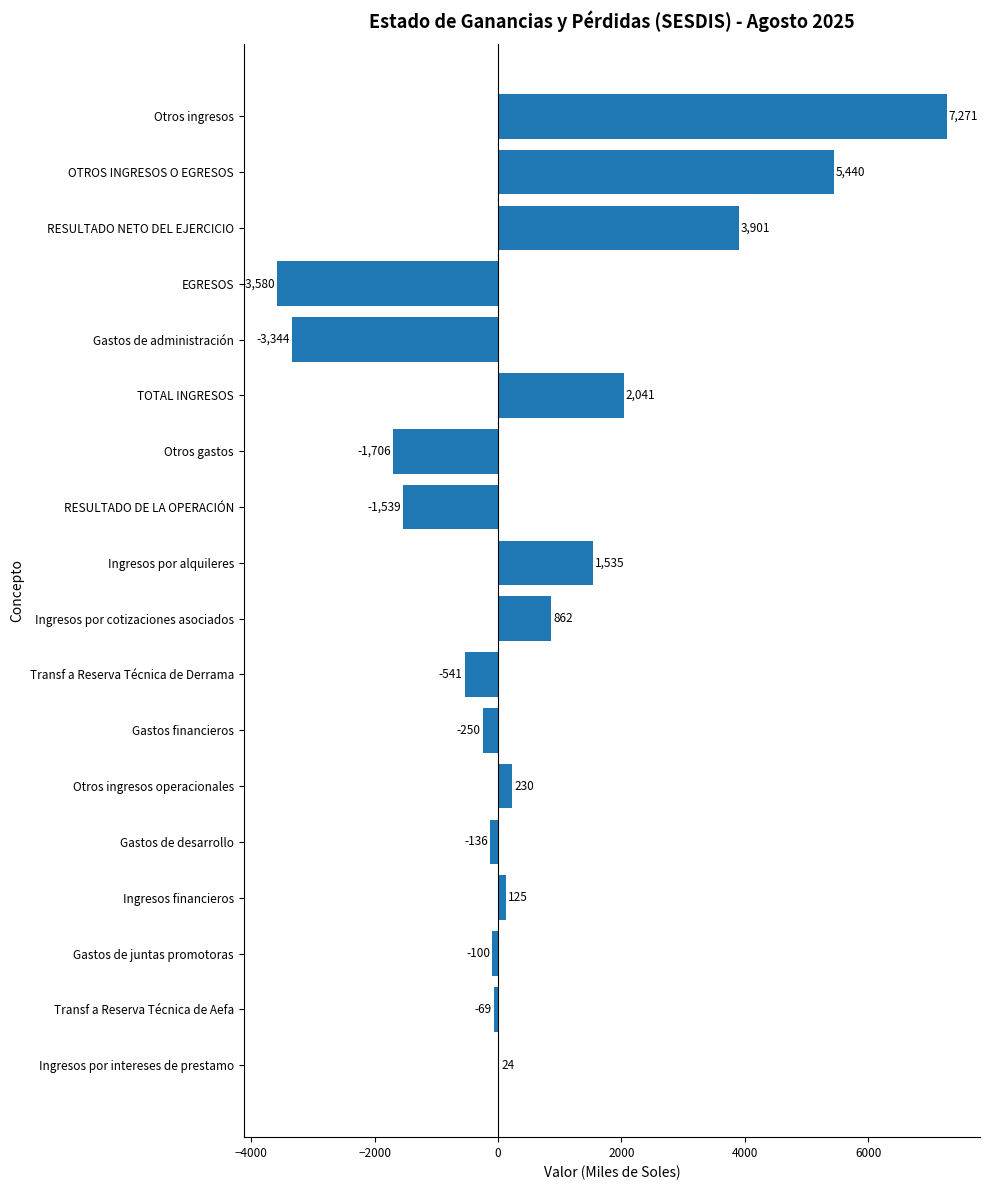

What is the maximum value shown in the chart?

7271